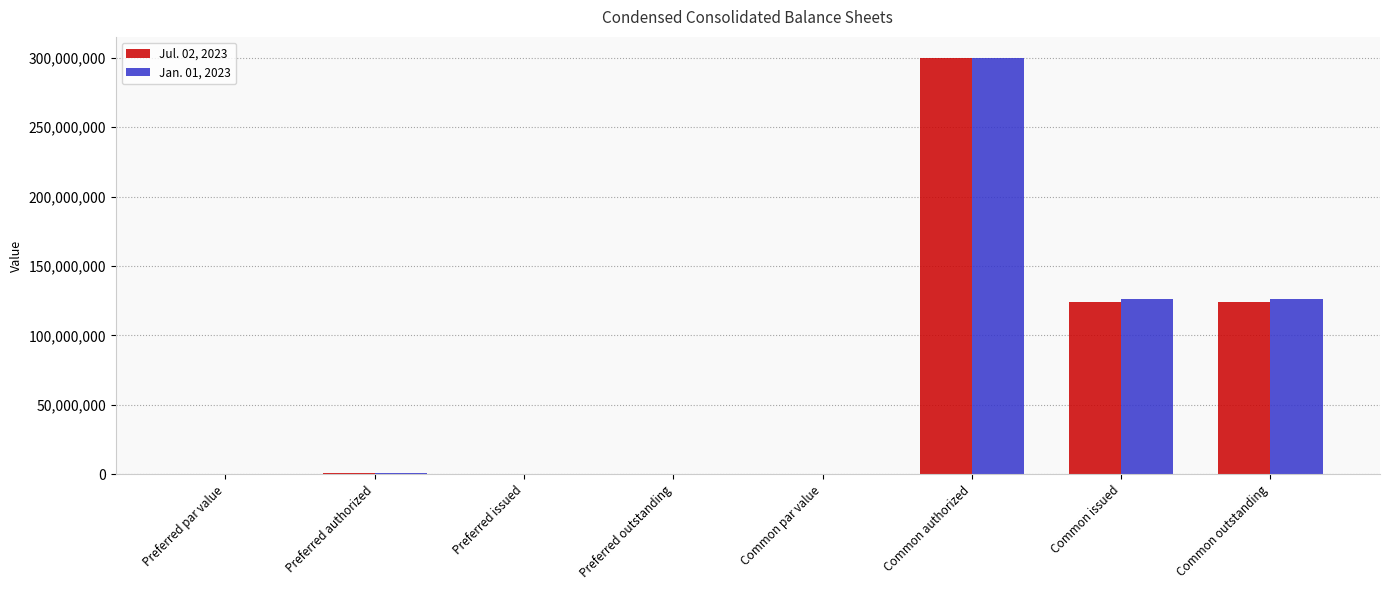

Is it true that Jan. 01, 2023 equals 173462349 at Preferred issued?

False